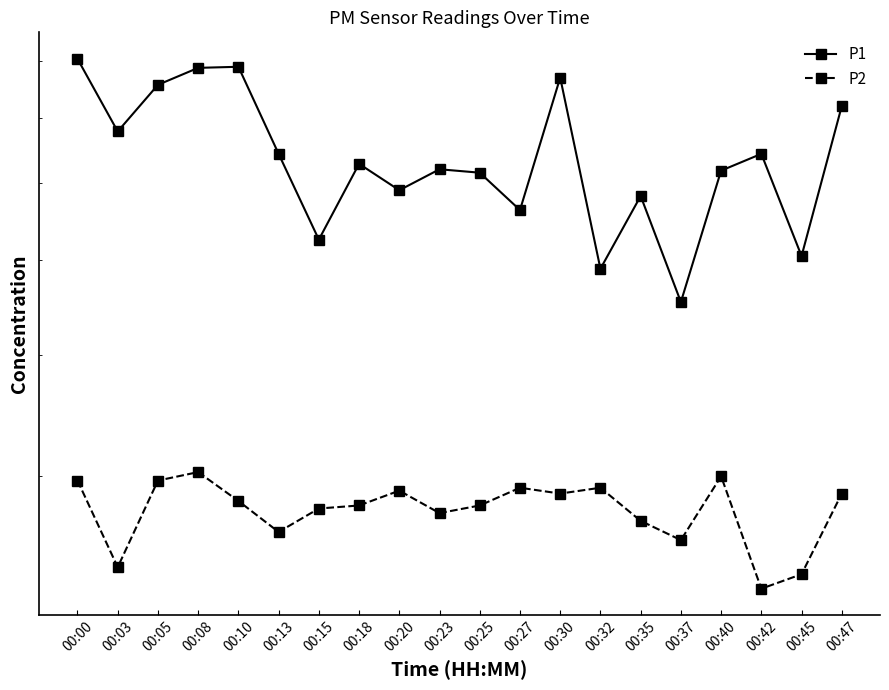

Reading left to right, transcribe all the data shown in this chart.

P1: 8.1	6.8	7.6	7.9	7.9	6.4	5.2	6.3	5.9	6.2	6.2	5.6	7.7	4.9	5.8	4.5	6.2	6.4	5.0	7.2
P2: 3.0	2.4	3.0	3.0	2.8	2.6	2.8	2.8	2.9	2.8	2.8	2.9	2.9	2.9	2.7	2.6	3.0	2.3	2.4	2.9